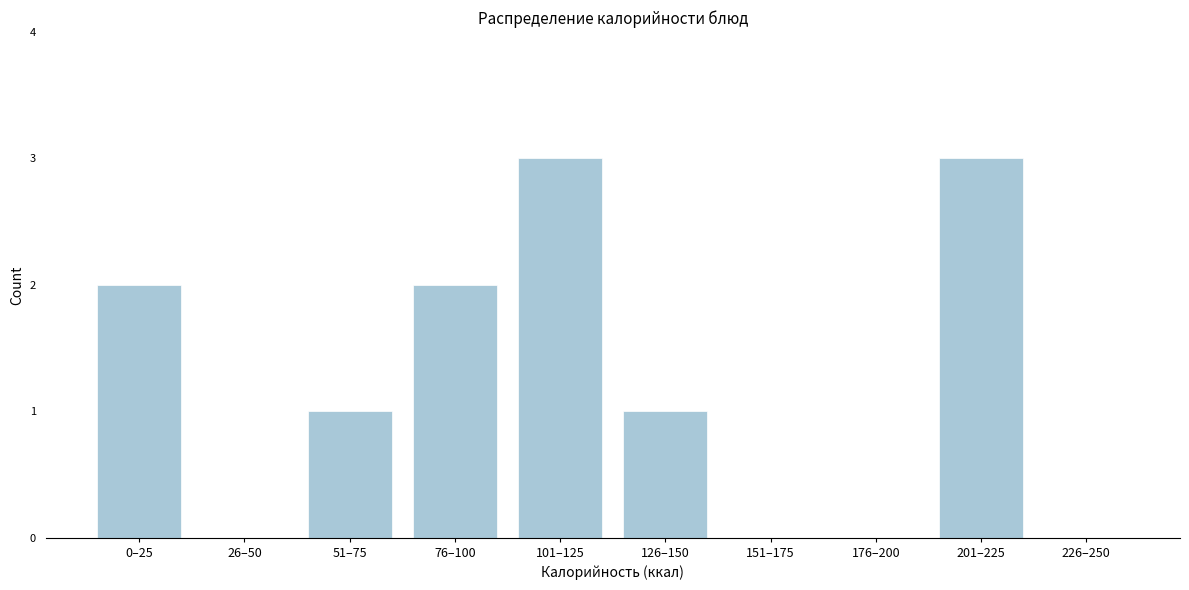

Reading left to right, list all the values displayed in this chart.

0–25=2	26–50=0	51–75=1	76–100=2	101–125=3	126–150=1	151–175=0	176–200=0	201–225=3	226–250=0